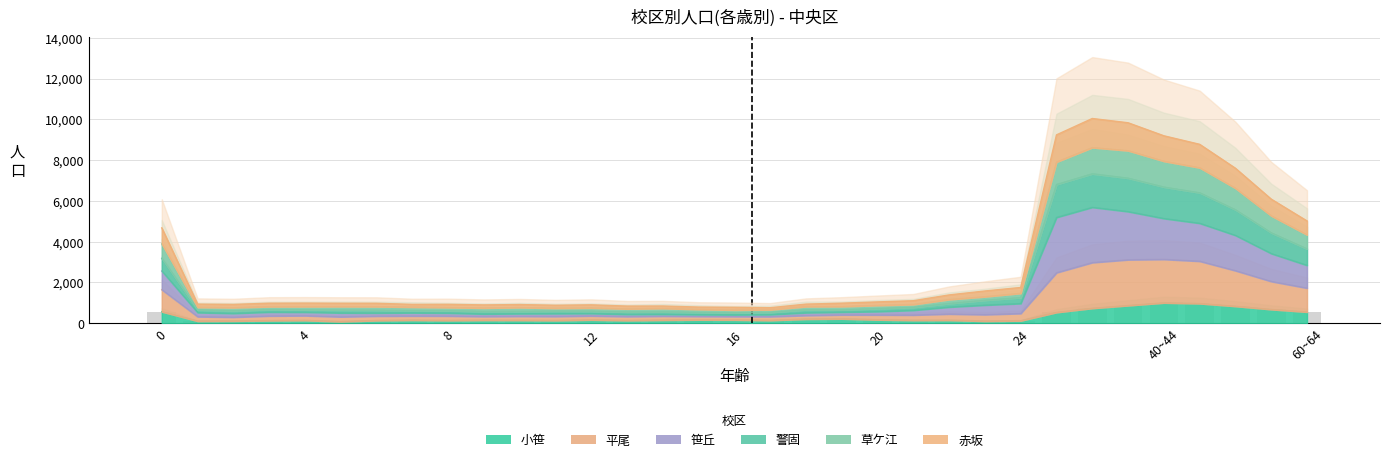

Between 13 and 21, which series saw the biggest shift?

赤坂